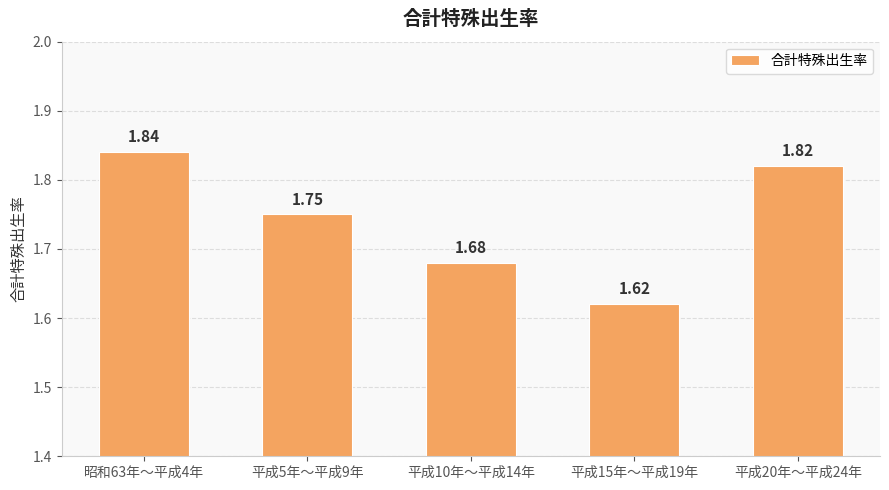

How many distinct data groups are displayed?

1